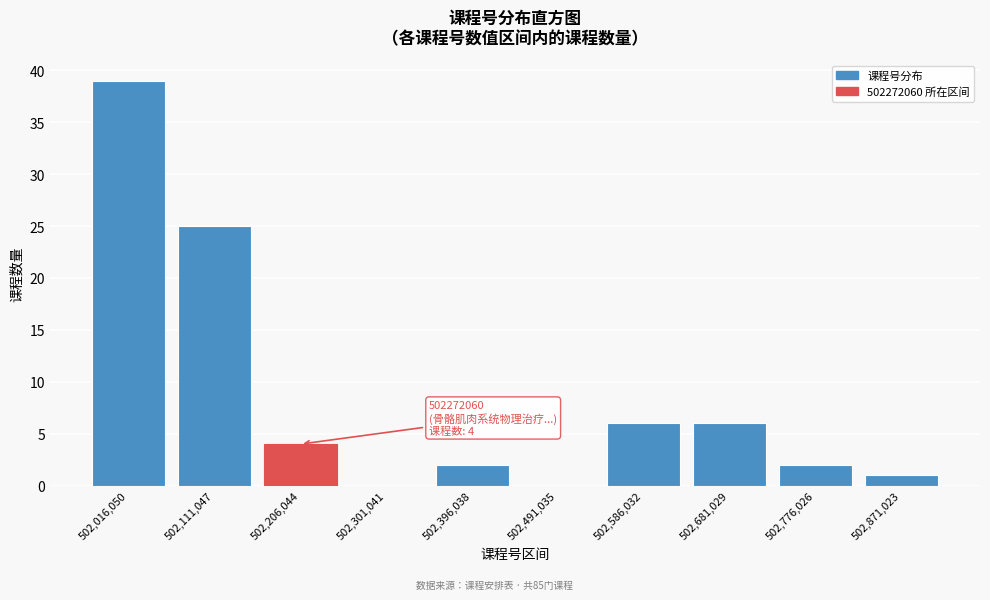

Reading right to left, transcribe all the data shown in this chart.

502,871,023=1	502,776,026=2	502,681,029=6	502,586,032=6	502,491,035=0	502,396,038=2	502,301,041=0	502,206,044=4	502,111,047=25	502,016,050=39